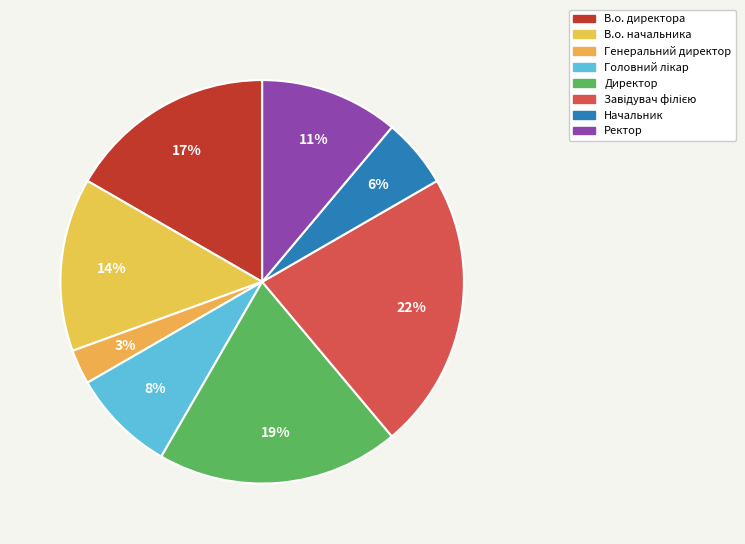

What percentage is NOT represented by Головний лікар?

91.7%